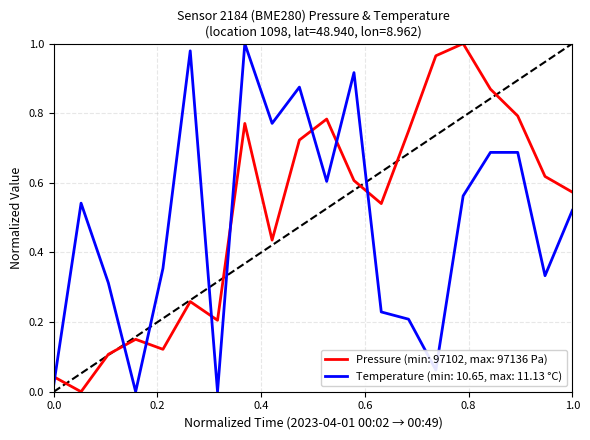

True or false: Pressure (min: 97102, max: 97136 Pa) and Temperature (min: 10.65, max: 11.13 °C) intersect in this chart.

True